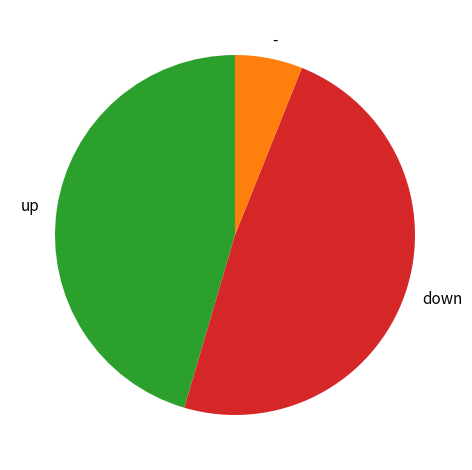

Count the number of slices in the pie.

3